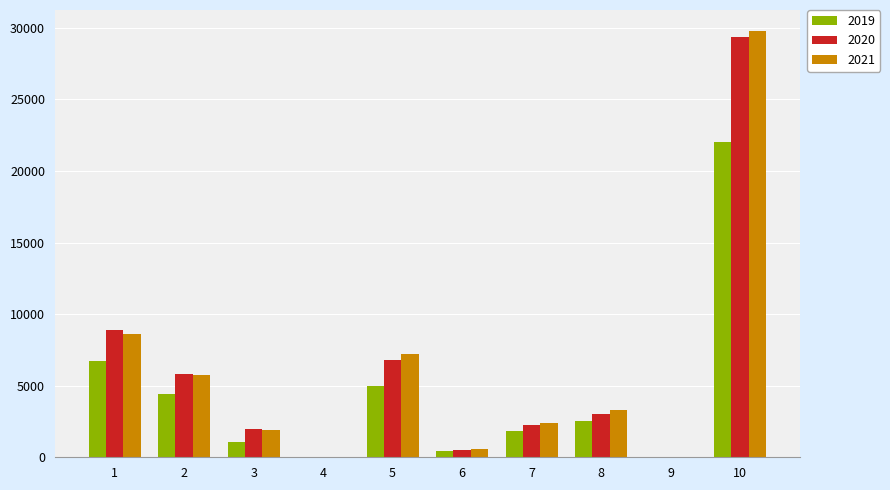

Is the value of 2019 at 1 greater than the value of 2020 at 3?

Yes